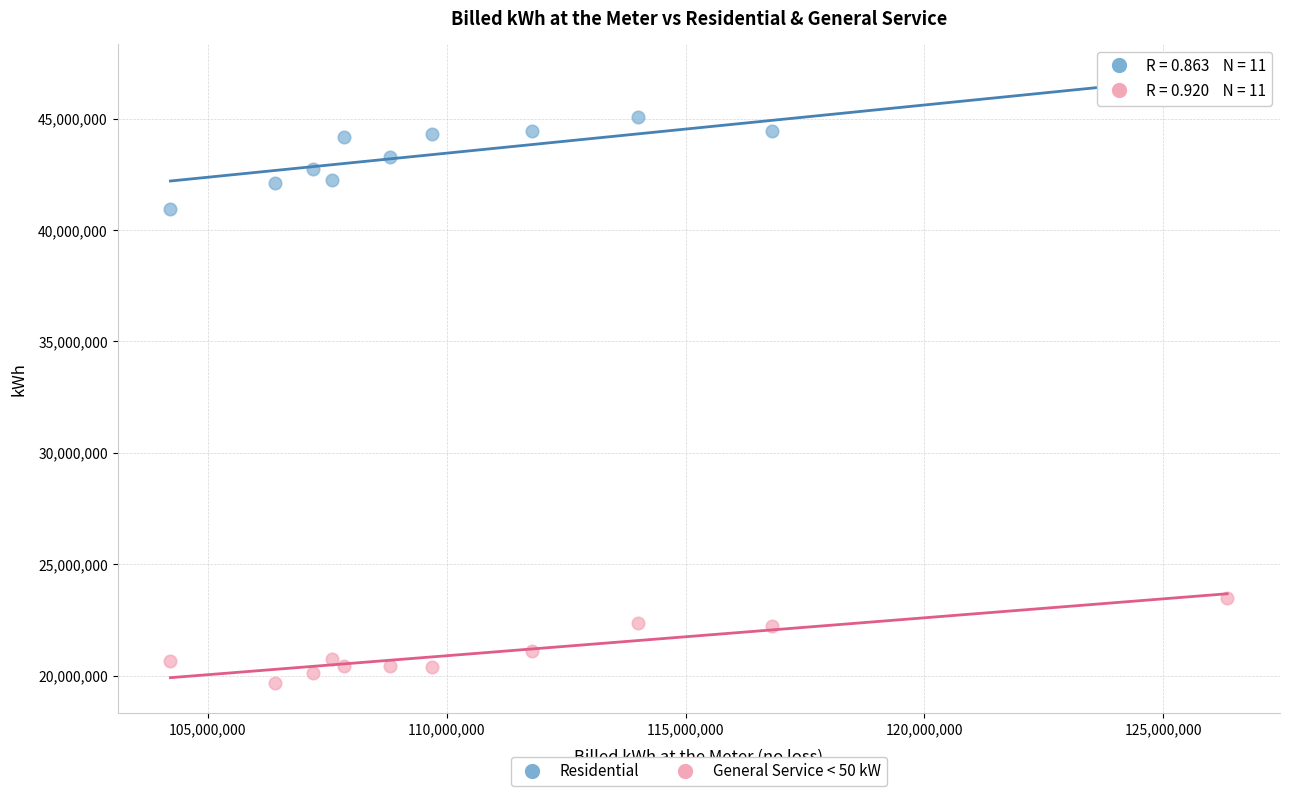

Across all series, what Y value is closest to 33053772?

40938311.0